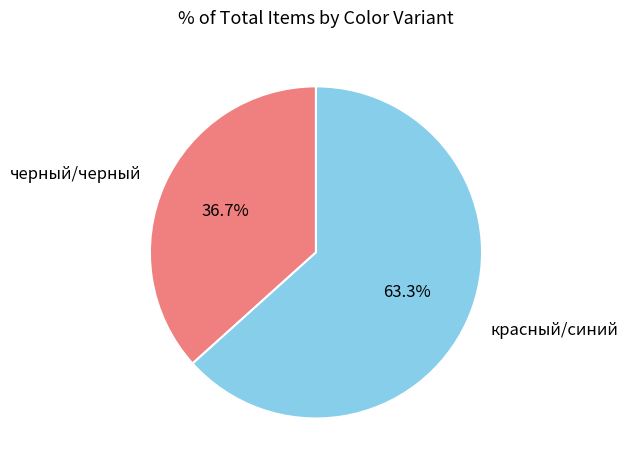

Which slice is the smallest?

черный/черный